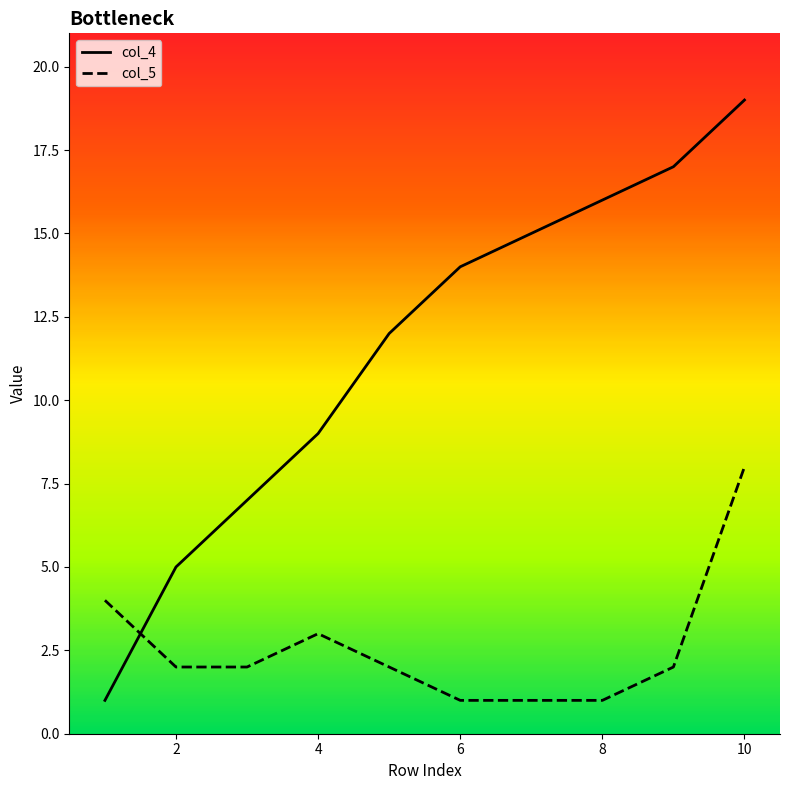

What are all the series names shown in the legend?

col_4, col_5